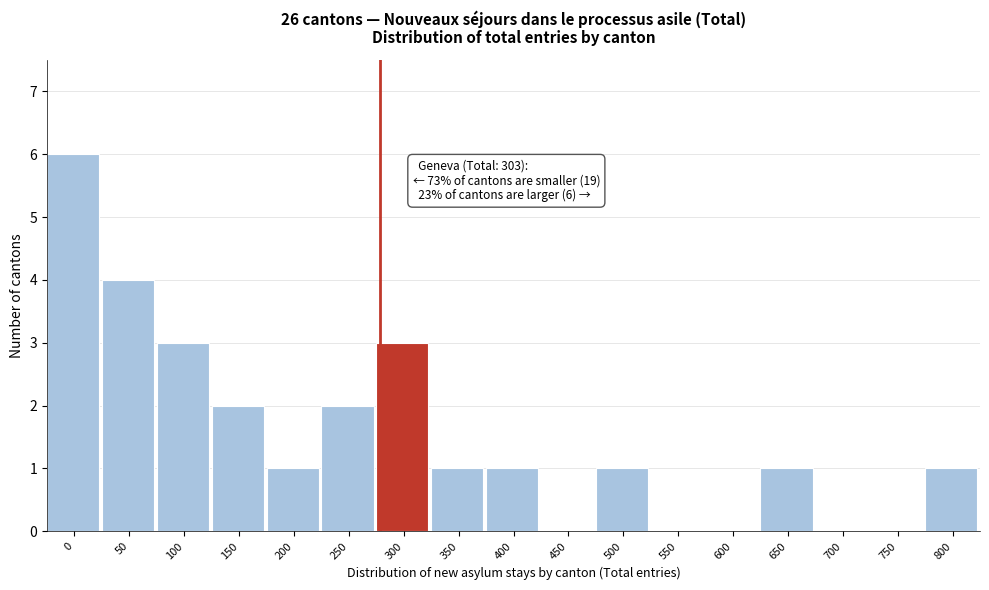

Which has a higher value, 500 or 700?

500